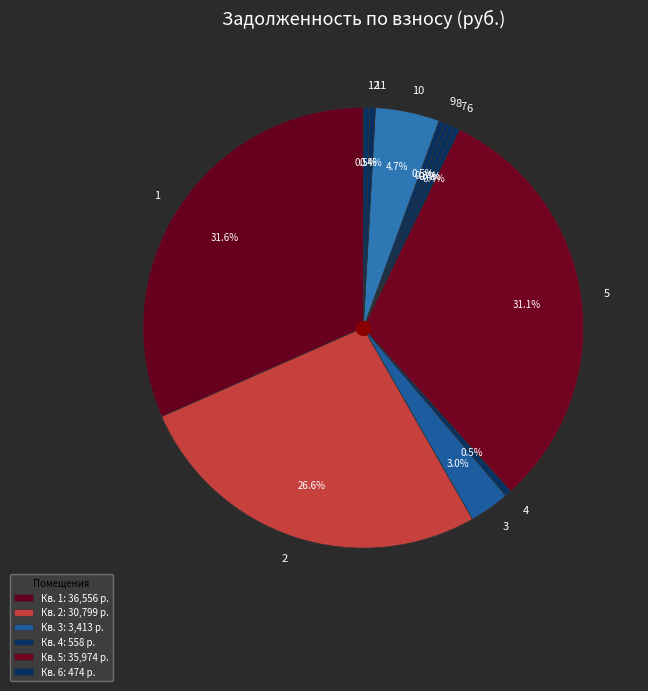

Is there a majority slice in this chart?

No